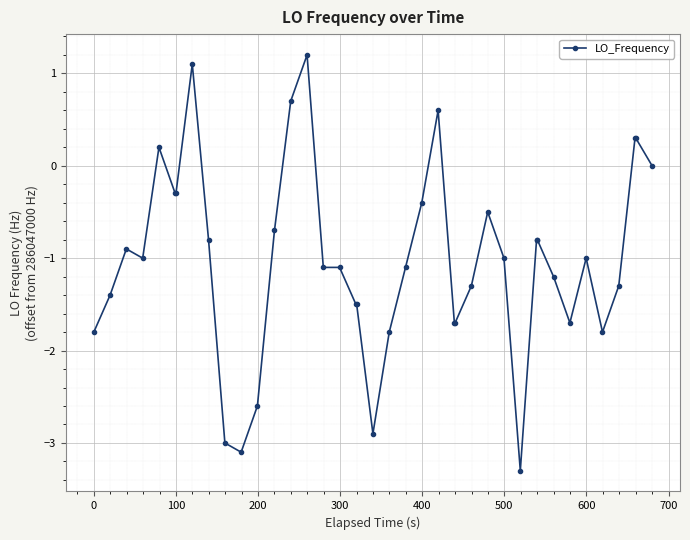

True or false: the data has more than 2 interior local peaks.

True